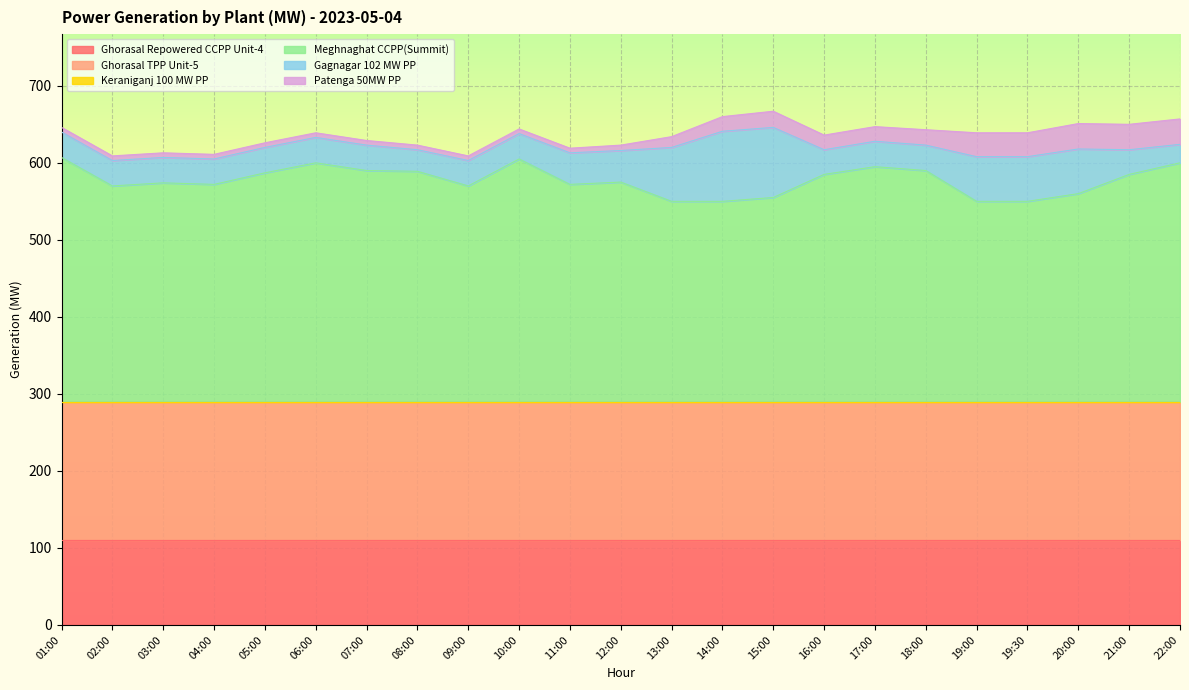

Is the value of Meghnaghat CCPP(Summit) at 08:00 greater than the value of Patenga 50MW PP at 01:00?

Yes